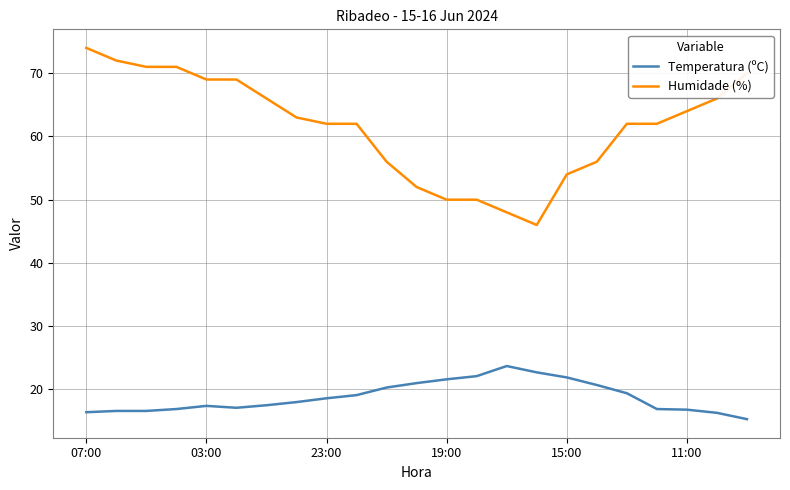

What are all the series names shown in the legend?

Temperatura (ºC), Humidade (%)